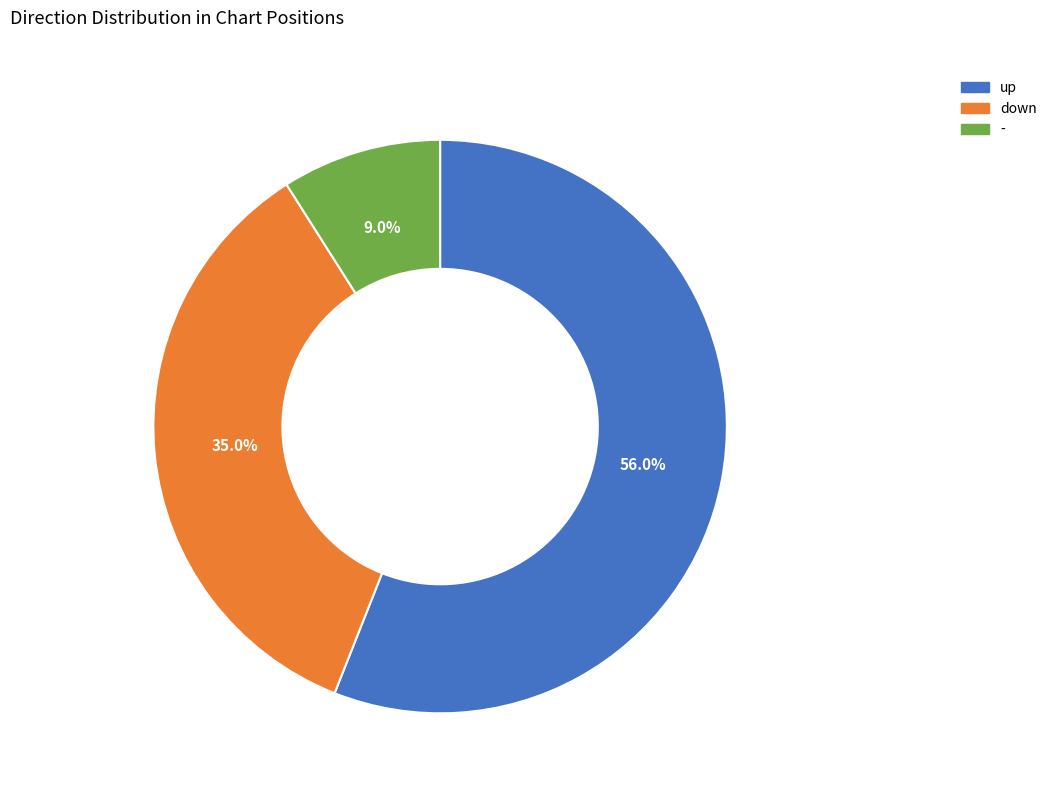

To the nearest percent, what is the difference between the up and - slice percentages?

47%